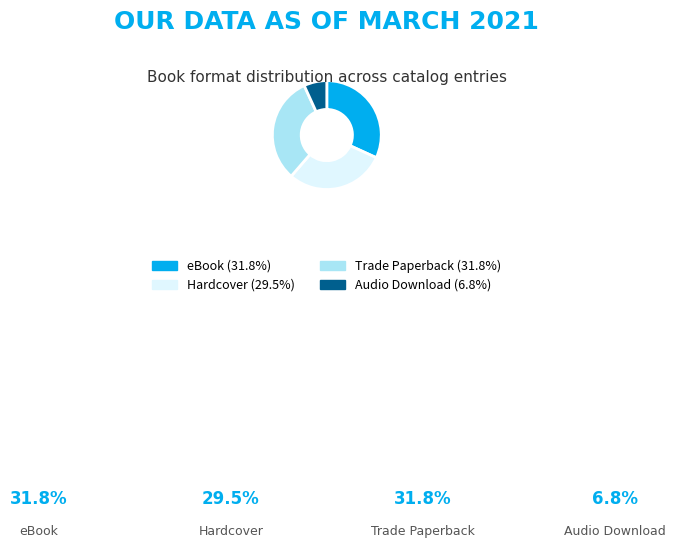

Is Hardcover the majority of the pie?

No